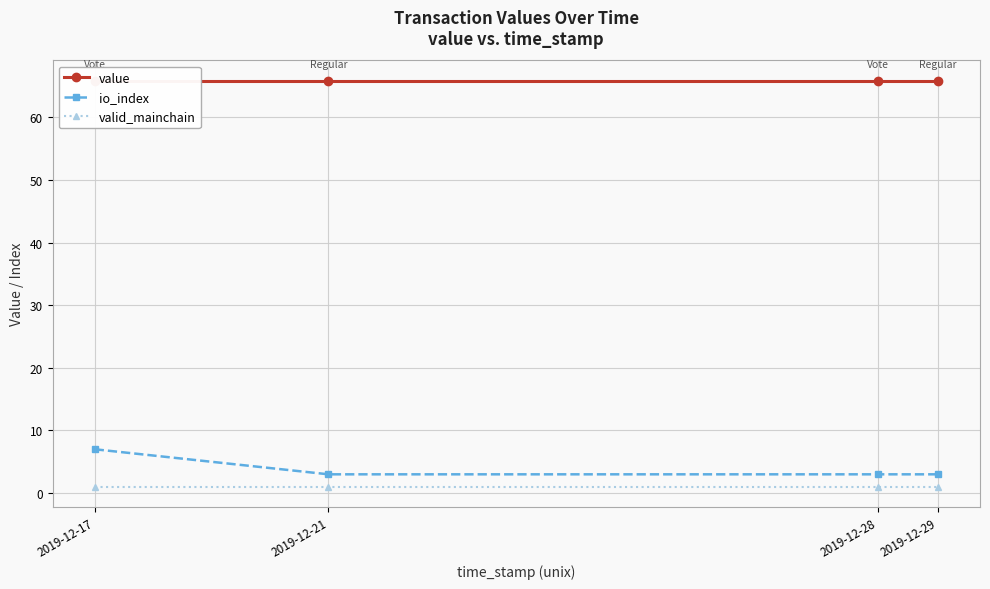

True or false: io_index and value cross at least once.

False